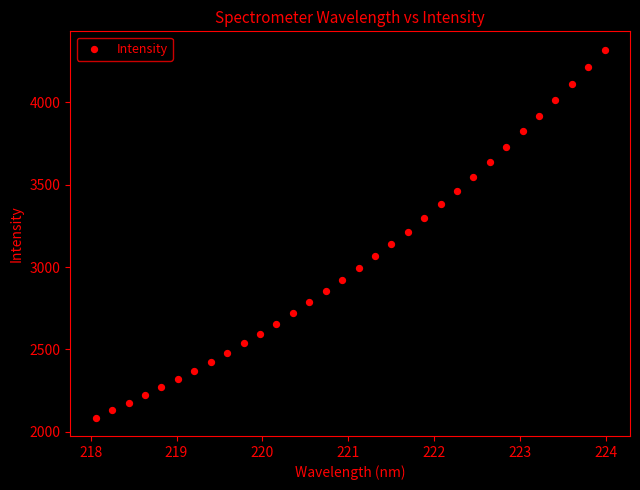

What is the range of X values (max minus min)?

5.9